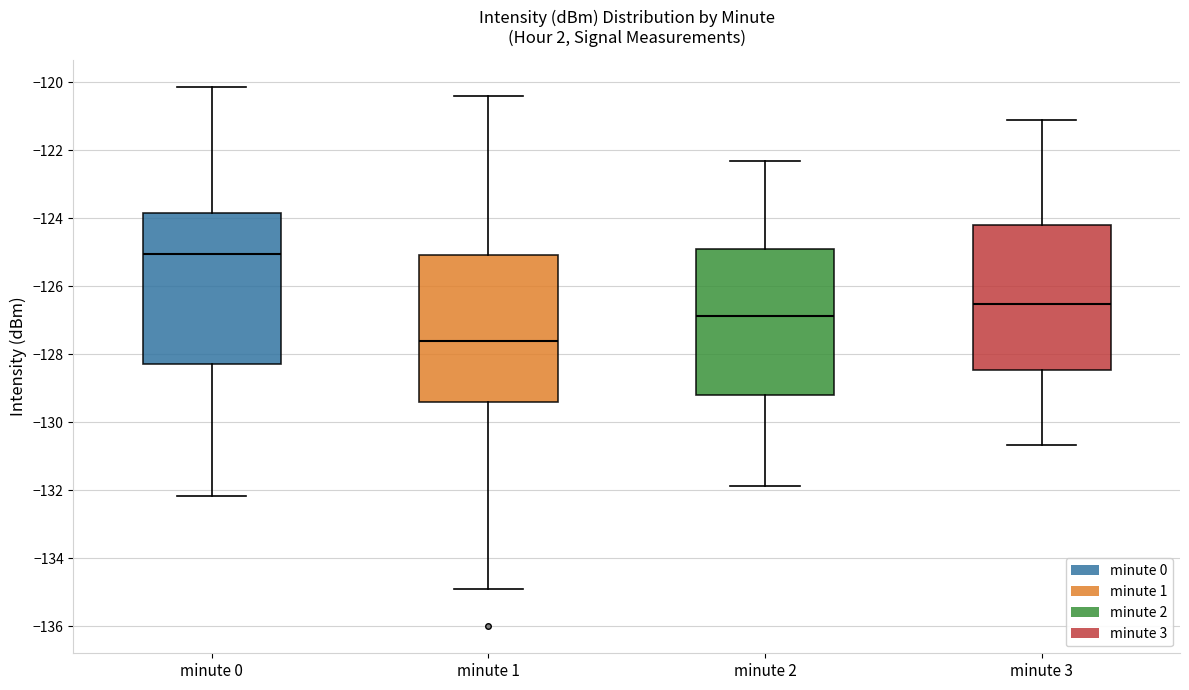

Which box's median line is the highest?

minute 0